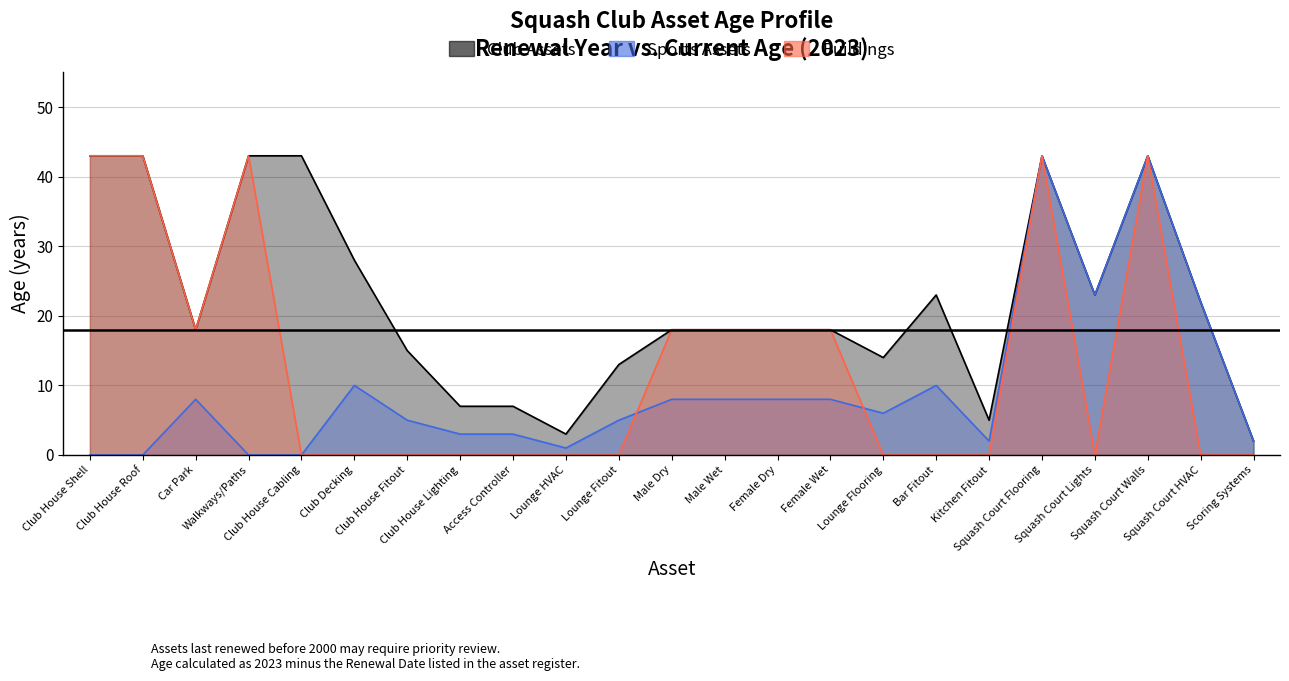

Which series has the largest total across all categories?

Club Assets